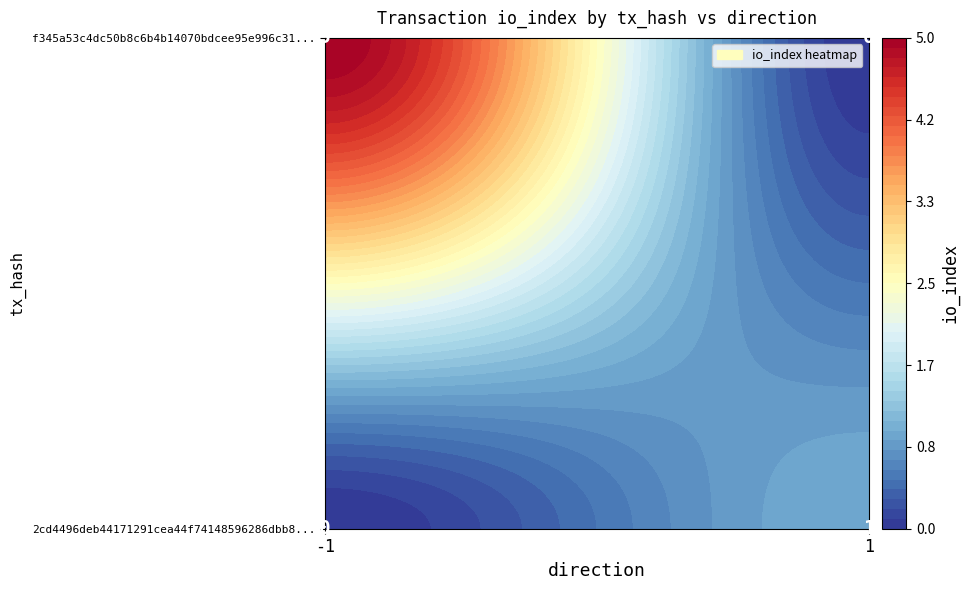

What is the highest value of the f345a53c4dc50b8c6b4b14070bdcee95e996c31 series?

5